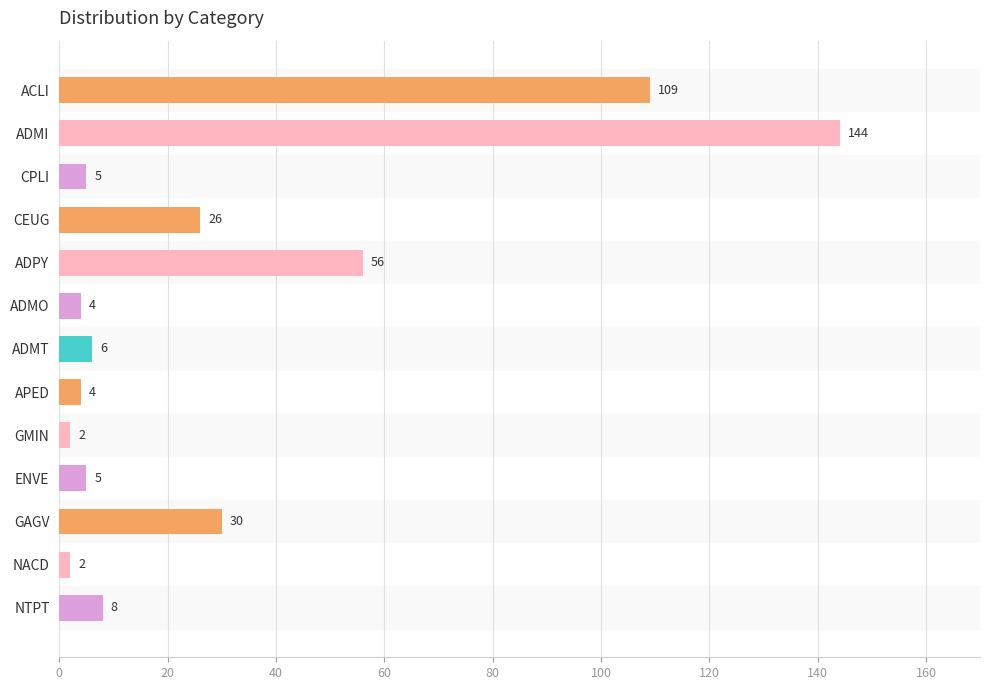

What is the change in value from ADMO to GAGV?

+26